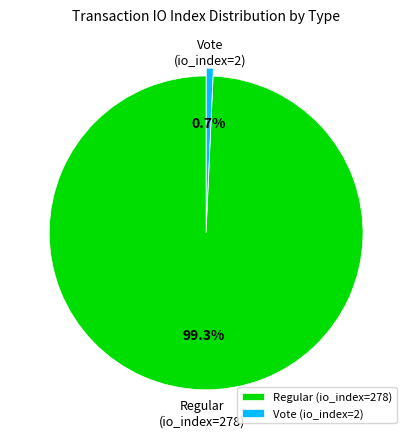

Which category has the smallest portion of the pie?

Vote (io_index=2)